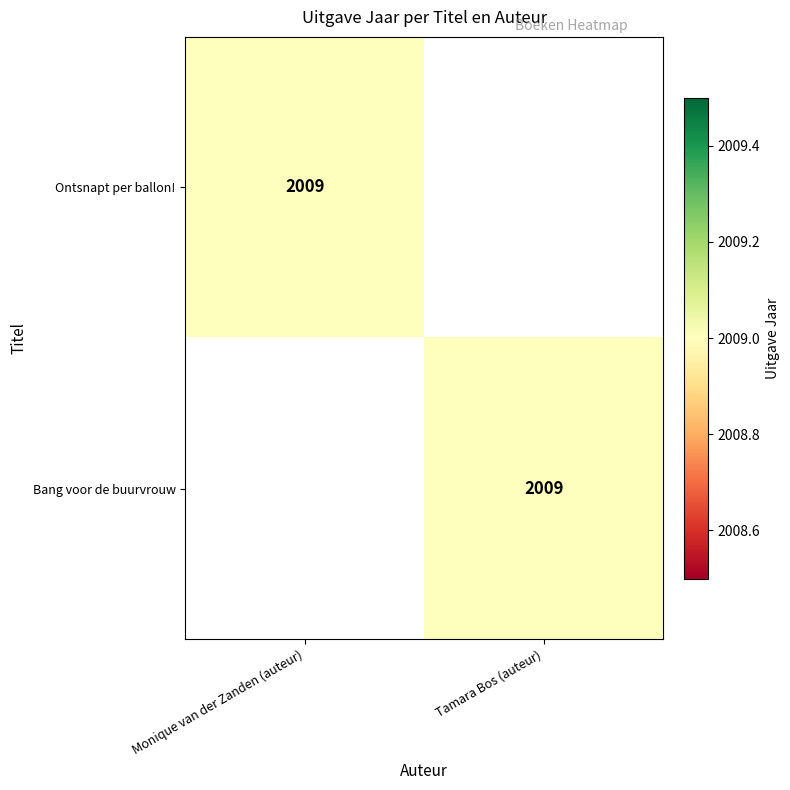

True or false: Ontsnapt per ballon! has a value of 2983 at Monique van der Zanden (auteur).

False